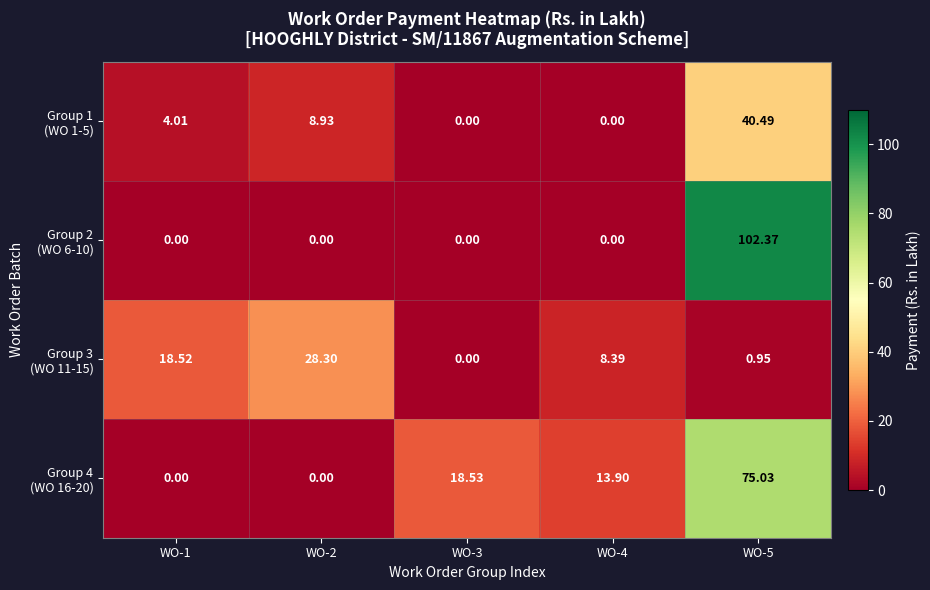

What is the total value across all series at WO-1?

22.5